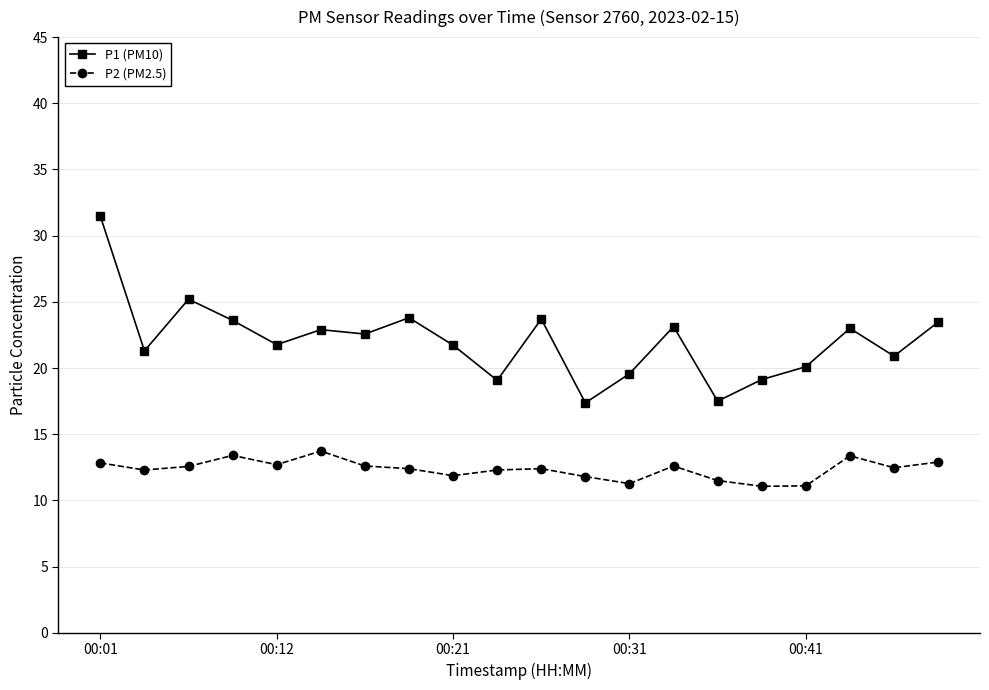

How many data points in P1 (PM10) are less than 22?

10